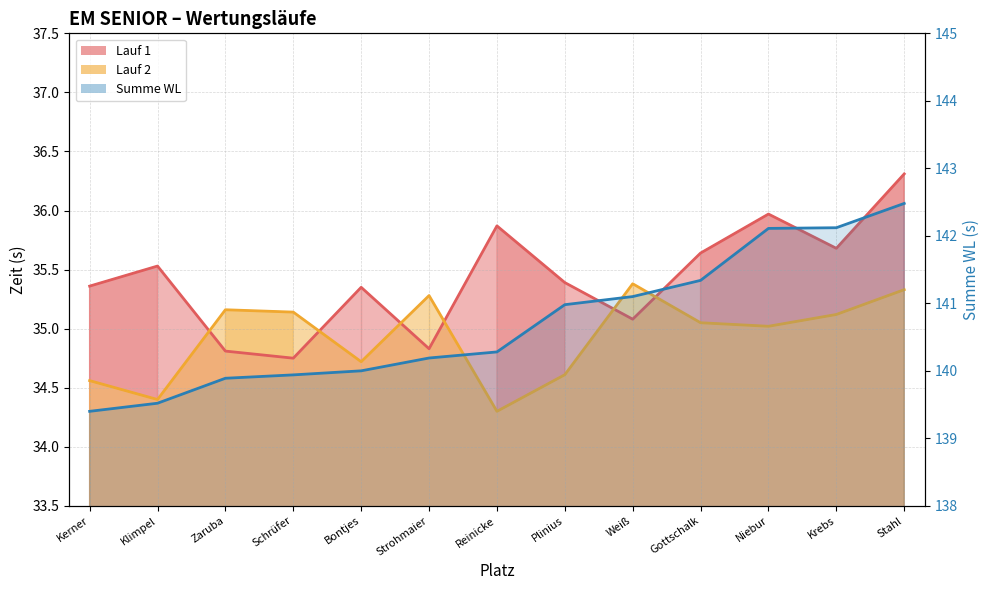

What is the maximum value shown in the chart?

142.5